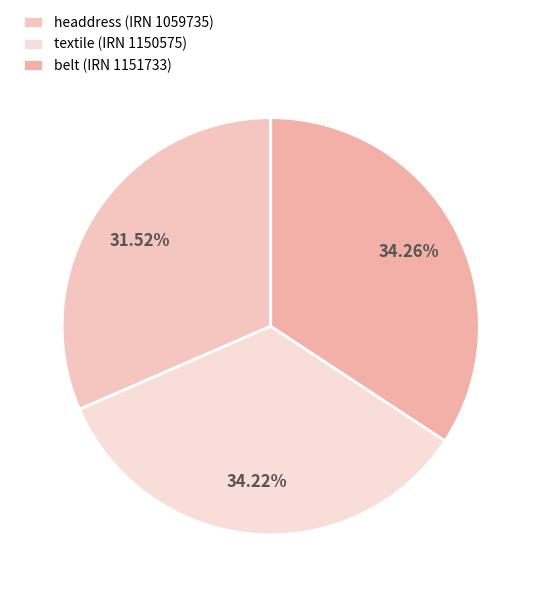

What is the largest slice in the pie chart?

belt (IRN 1151733)